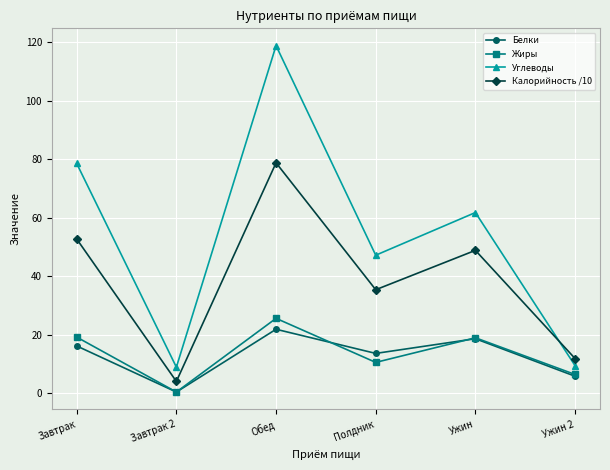

How many interior local peaks does the Белки series have?

2